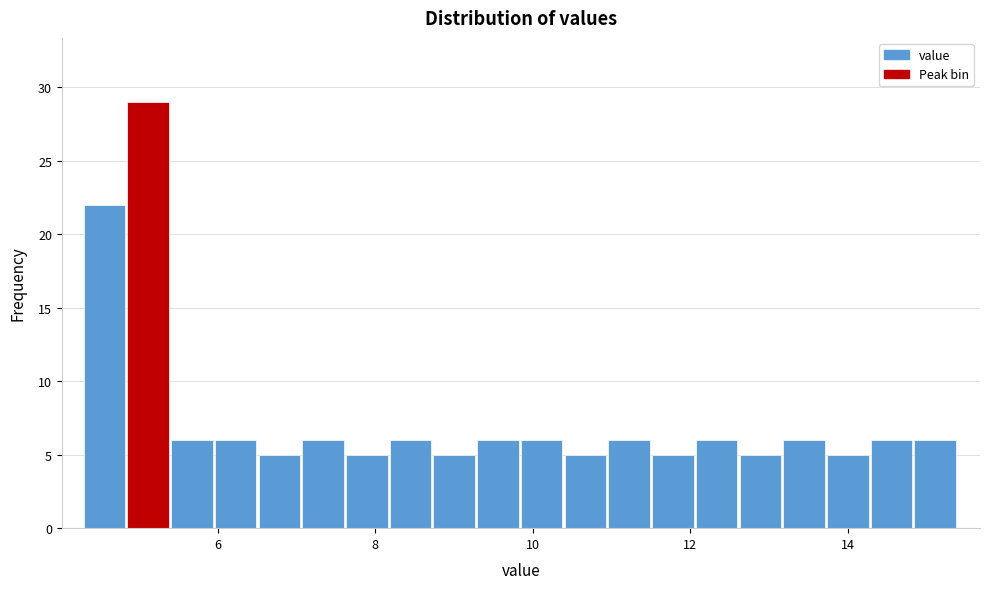

Read against the x-axis, roughly where is the centre of the tallest bar?

5.2